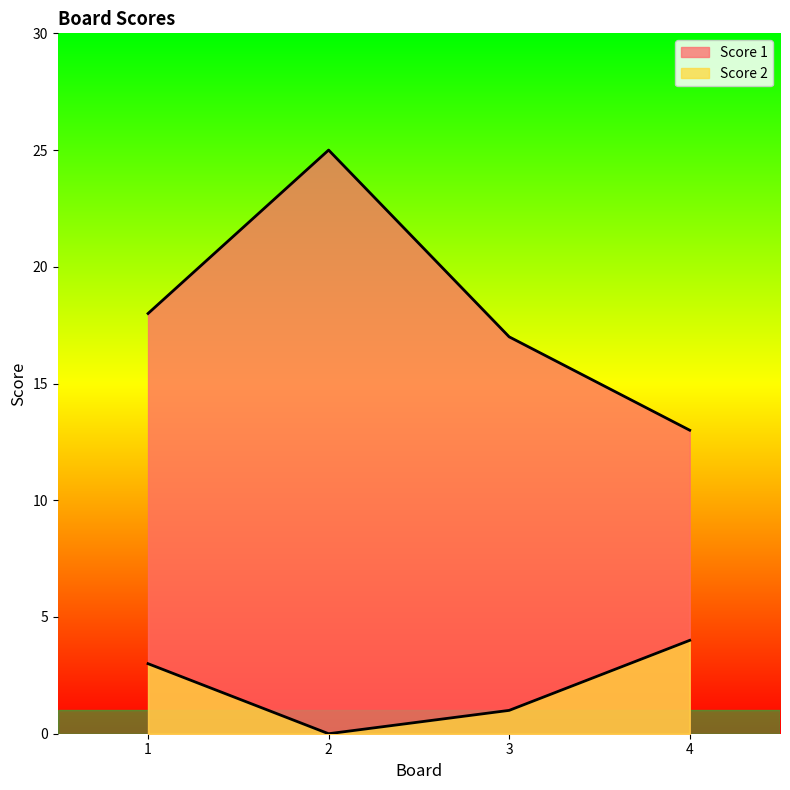

Which category has the lowest value across all series?

2